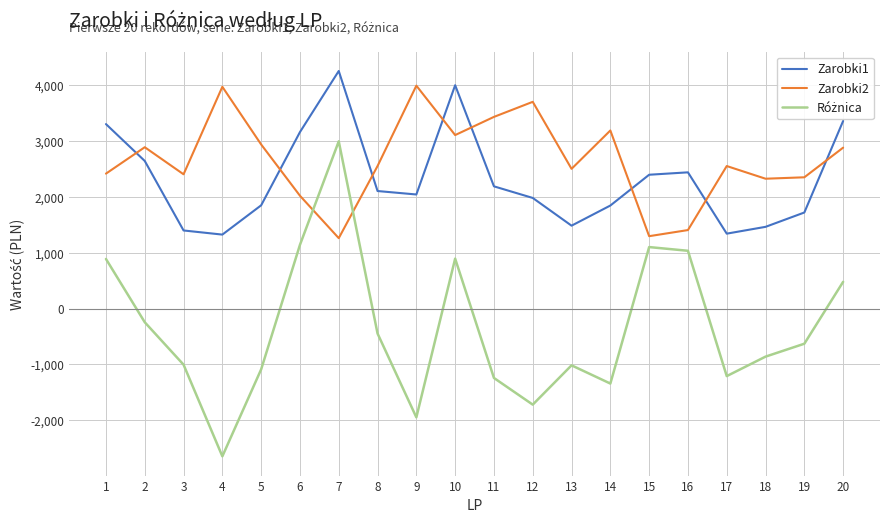

How many intersections are there between Zarobki2 and Zarobki1?

8